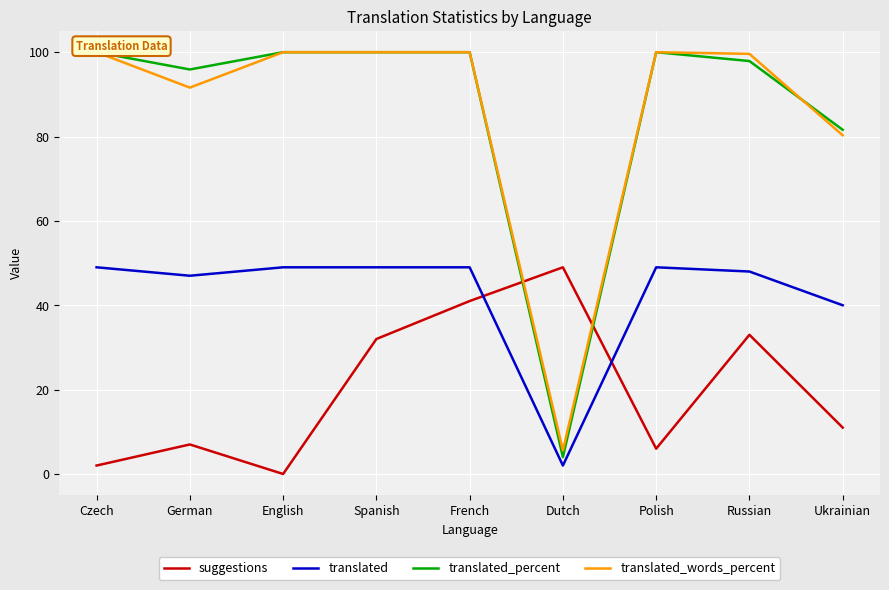

What is the difference between the highest and lowest values at English?

100.0